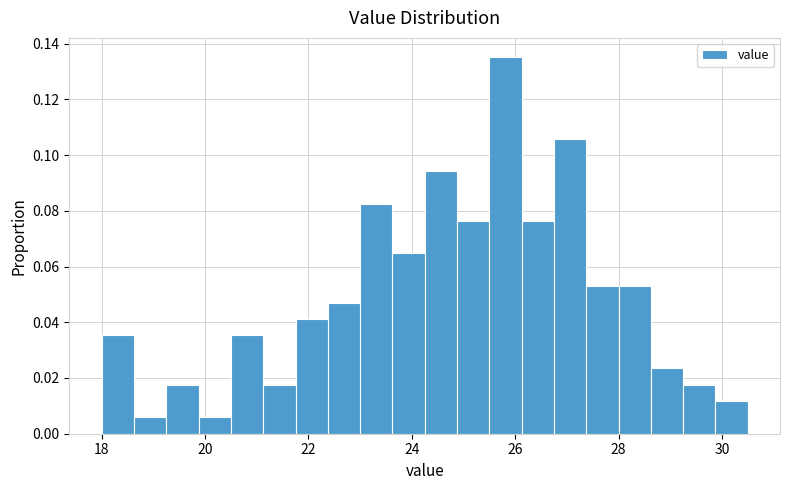

Read against the x-axis, roughly where is the centre of the tallest bar?

25.8